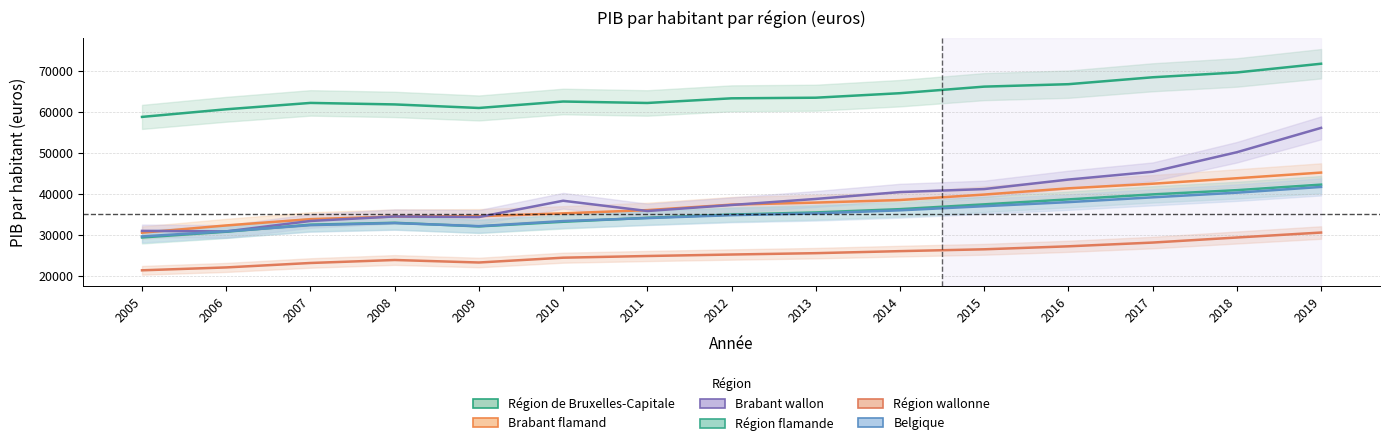

Rank the series at 2013 from lowest to highest value.

Région wallonne, Belgique, Région flamande, Brabant flamand, Brabant wallon, Région de Bruxelles-Capitale